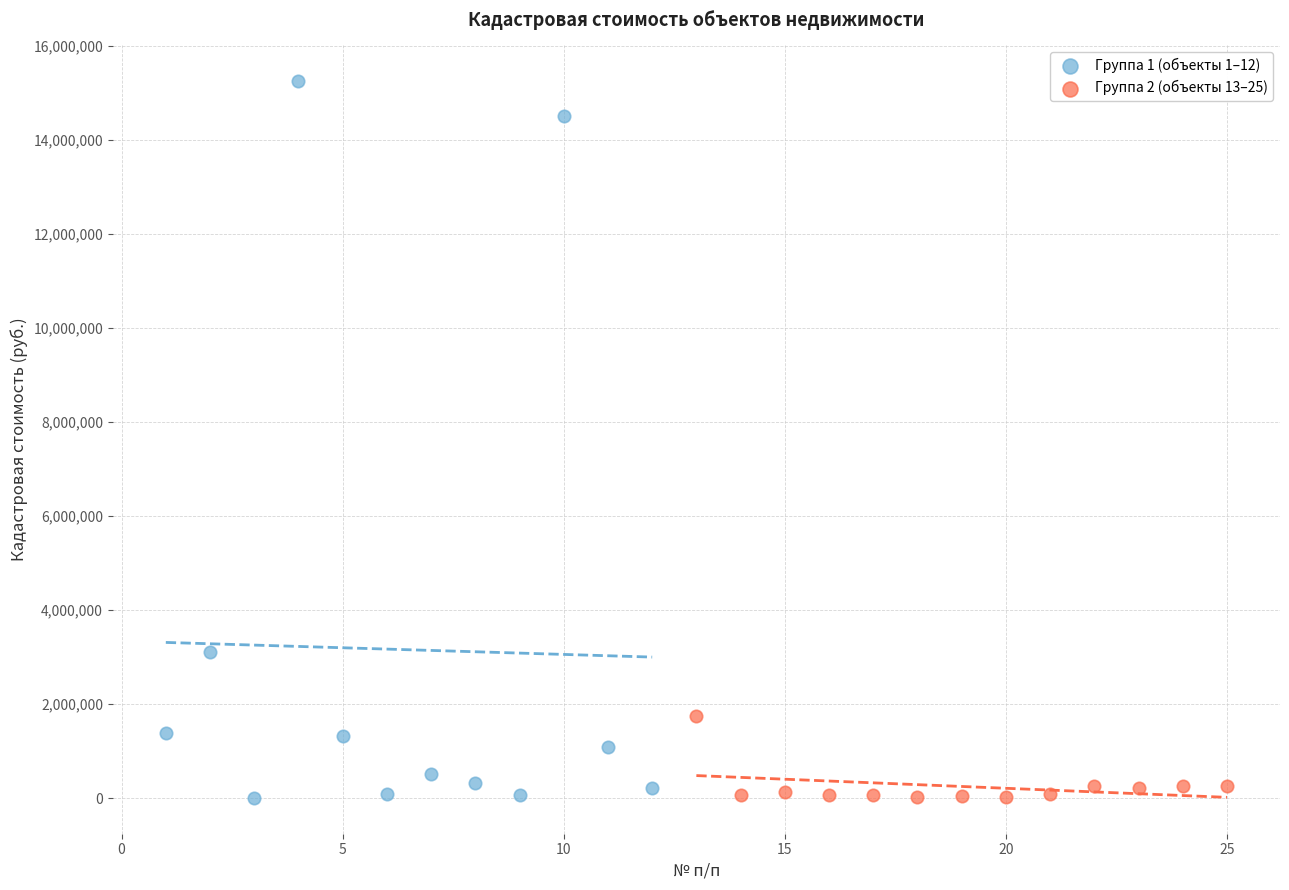

Which series contains the highest Y value?

Группа 1 (объекты 1–12)